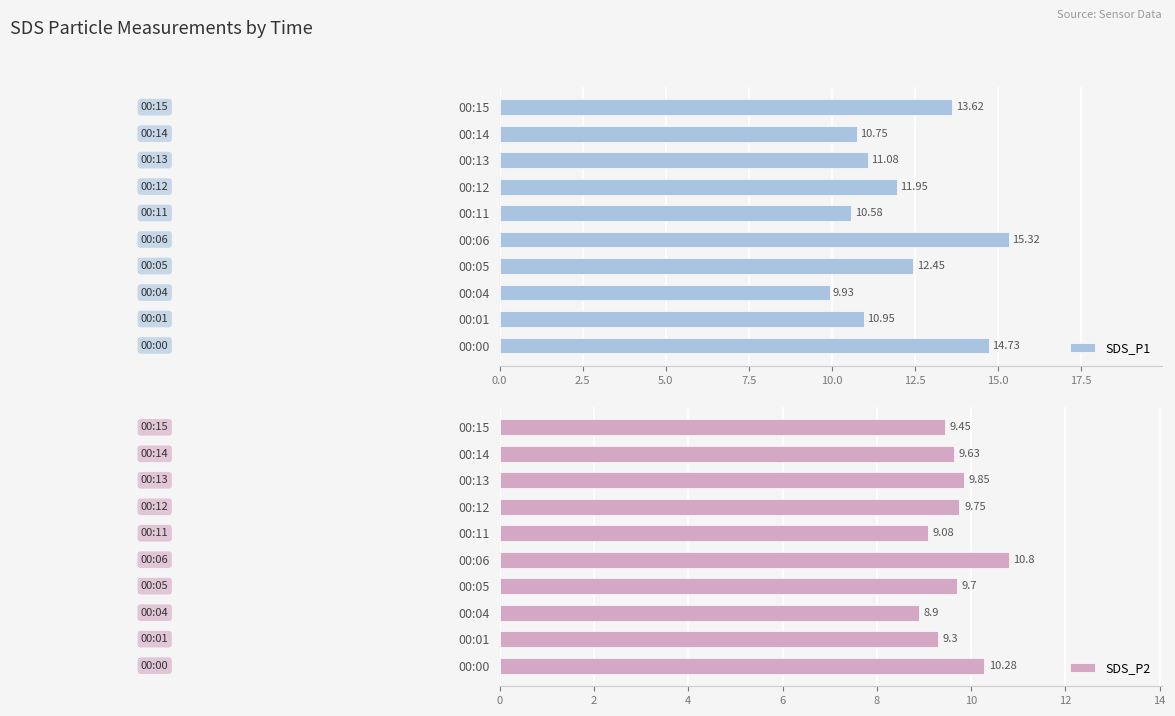

Reading left to right, what are all the values shown in this chart?

SDS_P1: 14.7	10.9	9.9	12.4	15.3	10.6	11.9	11.1	10.8	13.6
SDS_P2: 10.3	9.3	8.9	9.7	10.8	9.1	9.8	9.8	9.6	9.4